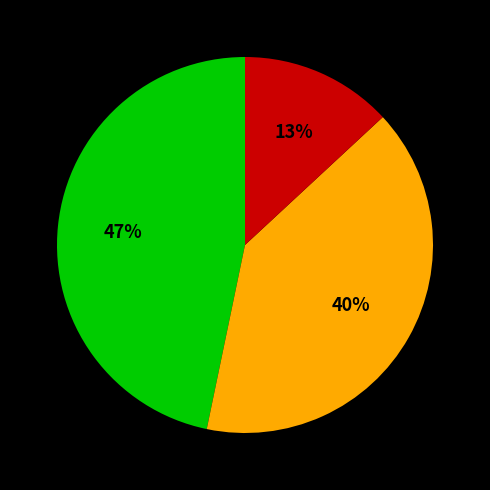

To the nearest percent, what is the average slice percentage?

33%